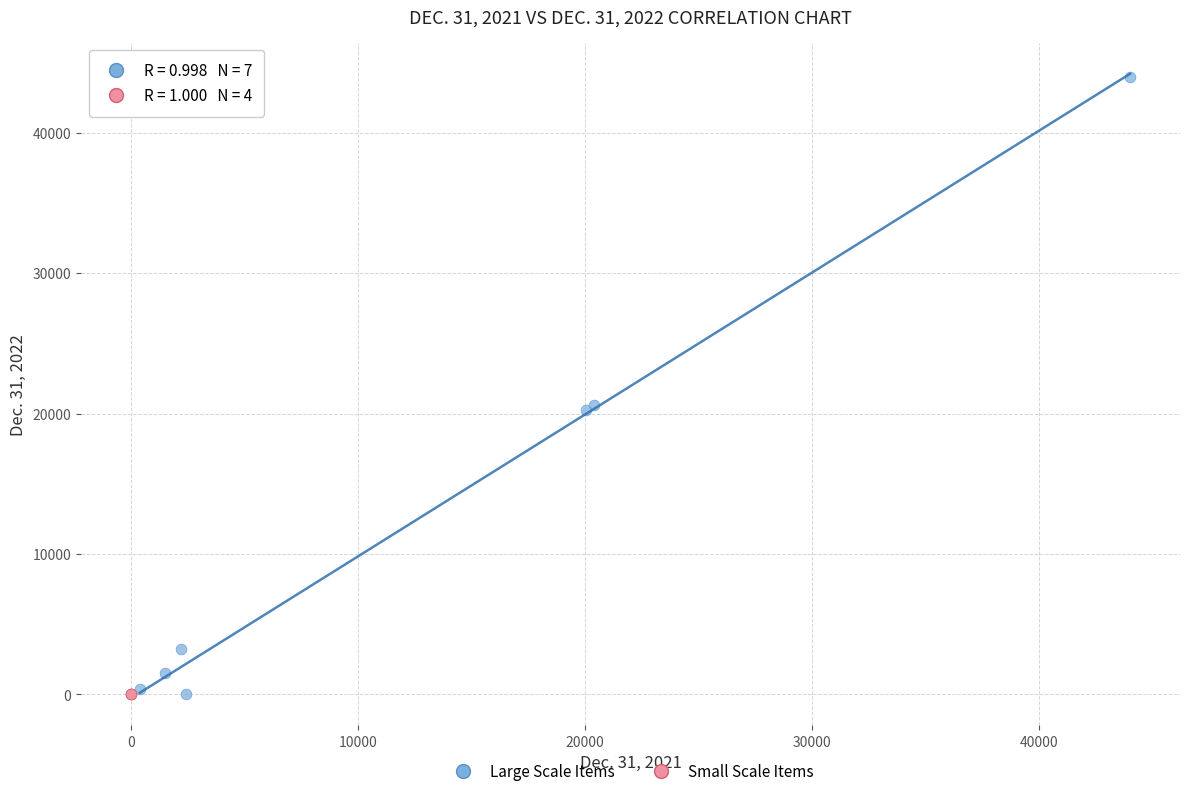

What are all the series names shown in the legend?

Large Scale Items, Small Scale Items